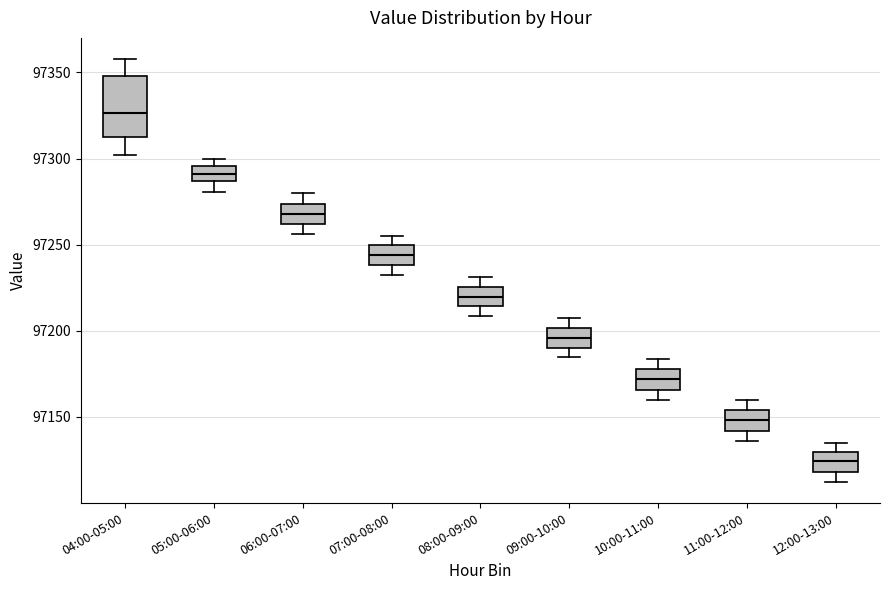

Reading left to right, read every box against the y-axis: the position of its median line, the range the box covers, and the ends of its whiskers. The values are not printed on the chart, so give them approximately, as read against the axis.

04:00-05:00: median 97325, box 97310 to 97350, whiskers 97300 to 97360
05:00-06:00: median 97290, box 97285 to 97295, whiskers 97280 to 97300
06:00-07:00: median 97270, box 97260 to 97275, whiskers 97255 to 97280
07:00-08:00: median 97245, box 97240 to 97250, whiskers 97230 to 97255
08:00-09:00: median 97220, box 97215 to 97225, whiskers 97210 to 97230
09:00-10:00: median 97195, box 97190 to 97200, whiskers 97185 to 97205
10:00-11:00: median 97170, box 97165 to 97180, whiskers 97160 to 97185
11:00-12:00: median 97150, box 97140 to 97155, whiskers 97135 to 97160
12:00-13:00: median 97125, box 97120 to 97130, whiskers 97110 to 97135